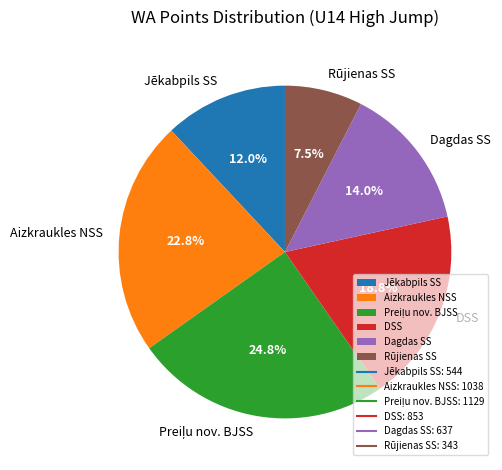

Which category has the smallest portion of the pie?

Rūjienas SS